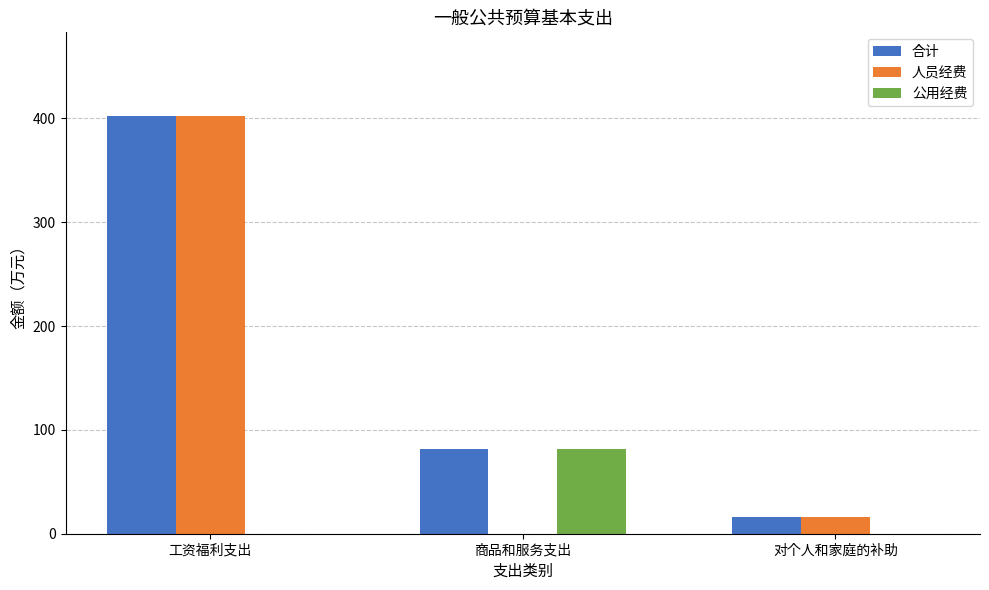

What is the sum of all 合计 values?

499.6